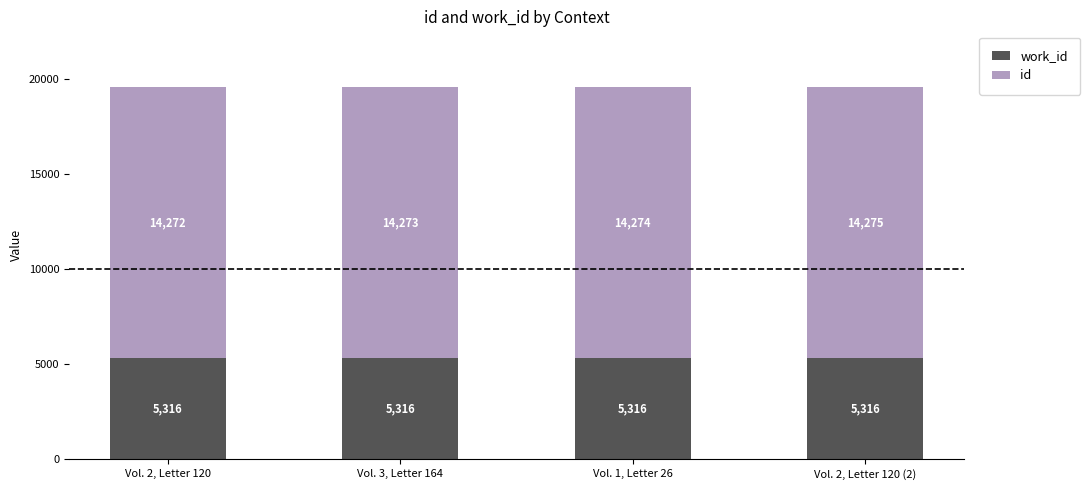

Are the bars grouped side by side (vs. stacked)?

No